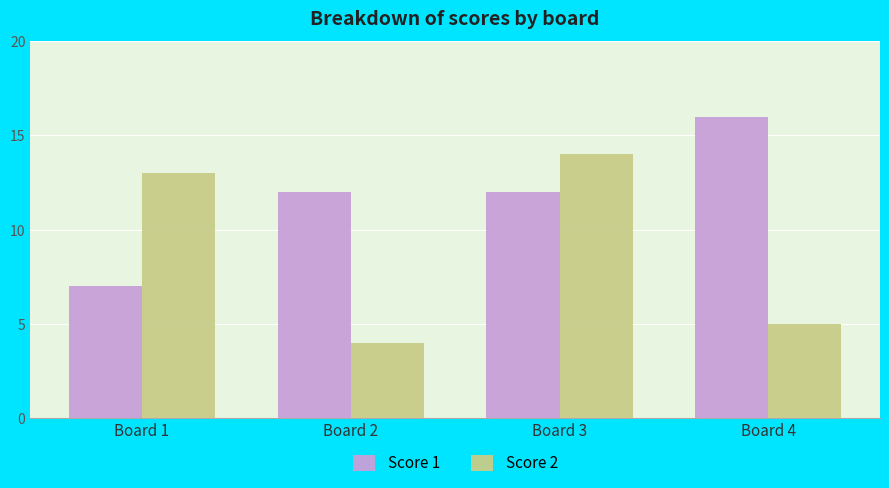

How many data points in Score 2 are less than 13?

2